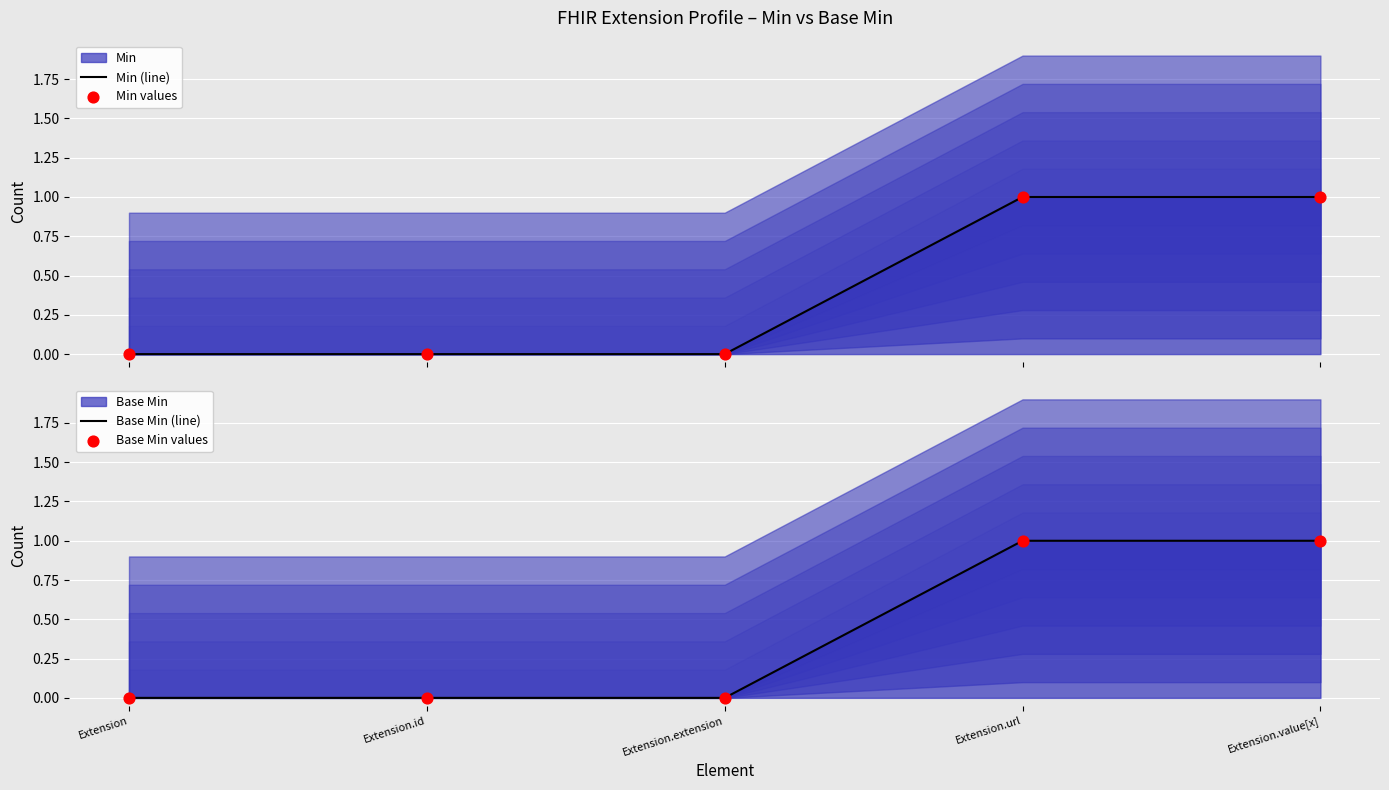

At how many categories does at least one series exceed 0?

2